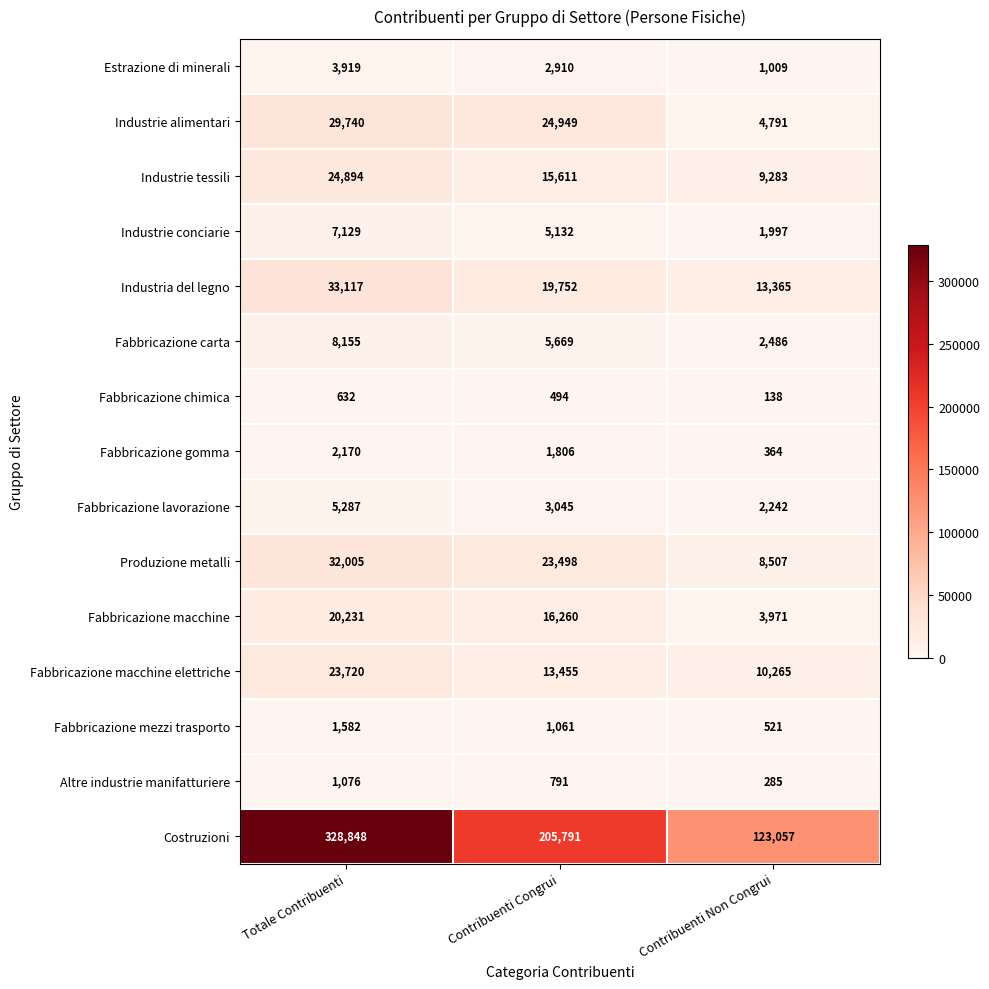

What is the minimum value shown in the chart?

138